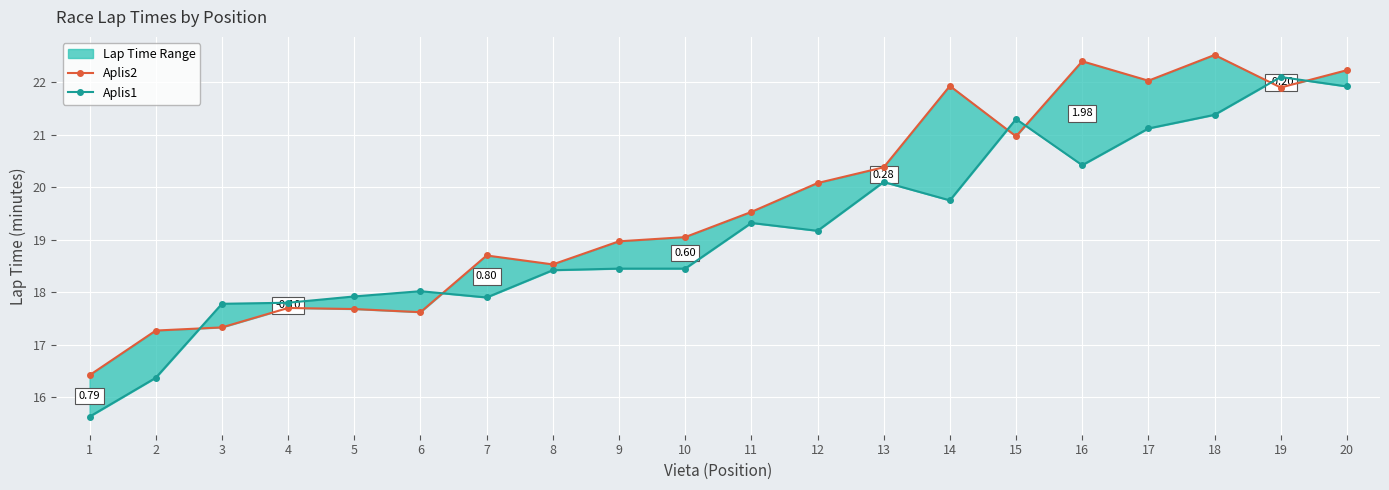

Between which two adjacent categories do Aplis1 and Aplis2 first intersect?

2 and 3